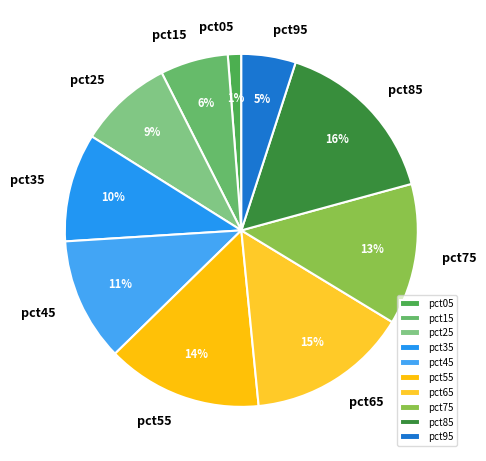

Which has a higher value, pct35 or pct85?

pct85